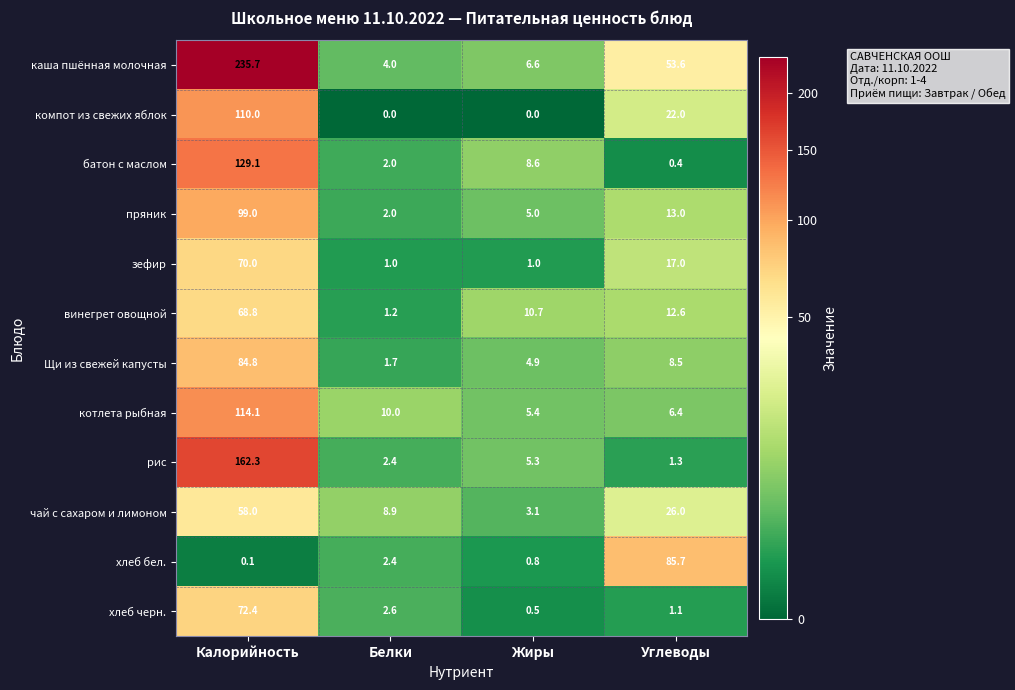

Which series changed the most between Жиры and Углеводы?

хлеб бел.